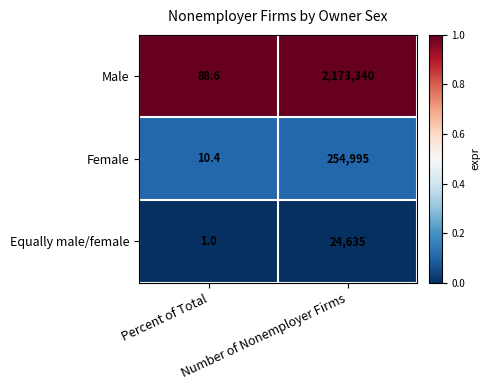

How many data points does each series have?

2